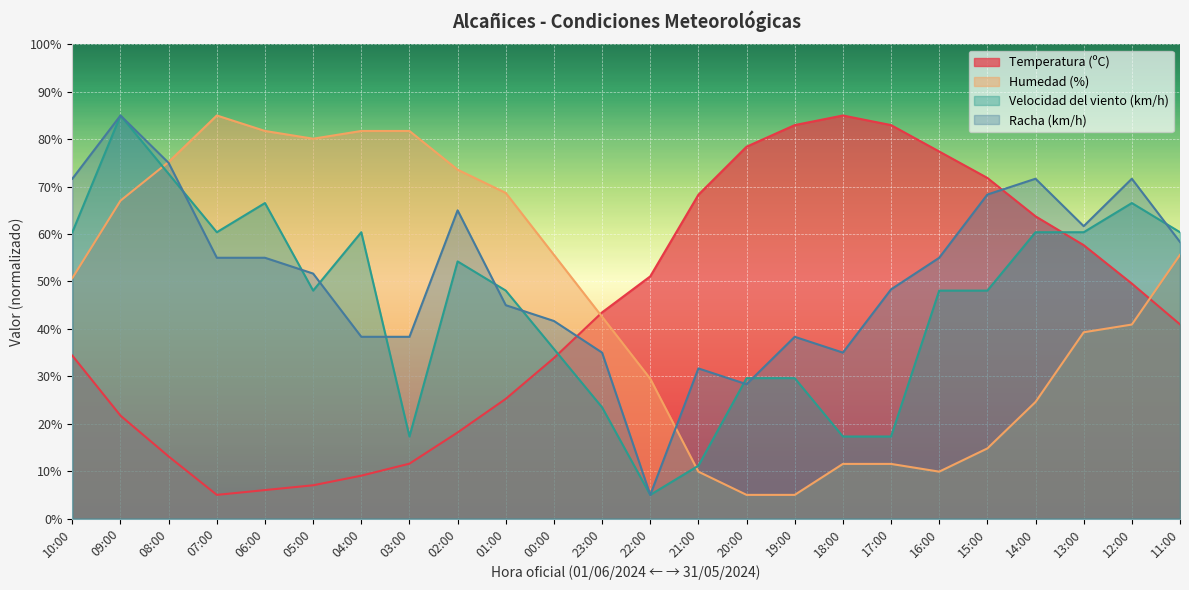

List the series in order of their peak value, highest first.

Temperatura (ºC), Humedad (%), Velocidad del viento (km/h), Racha (km/h)